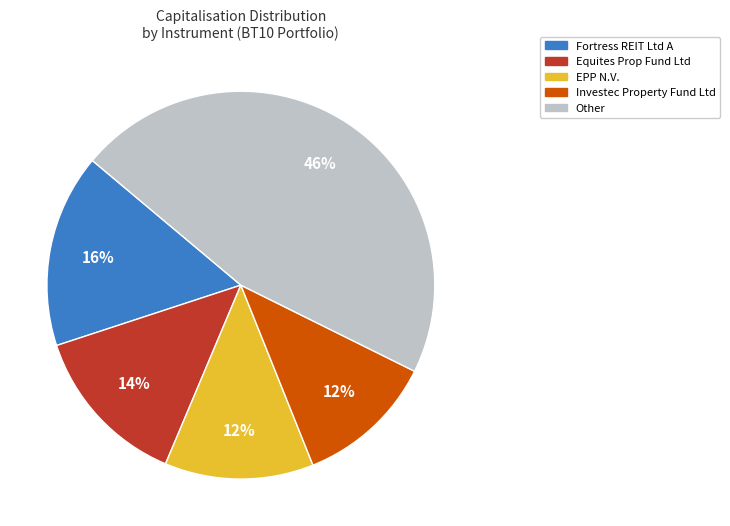

To the nearest percent, what is the average slice percentage?

20%